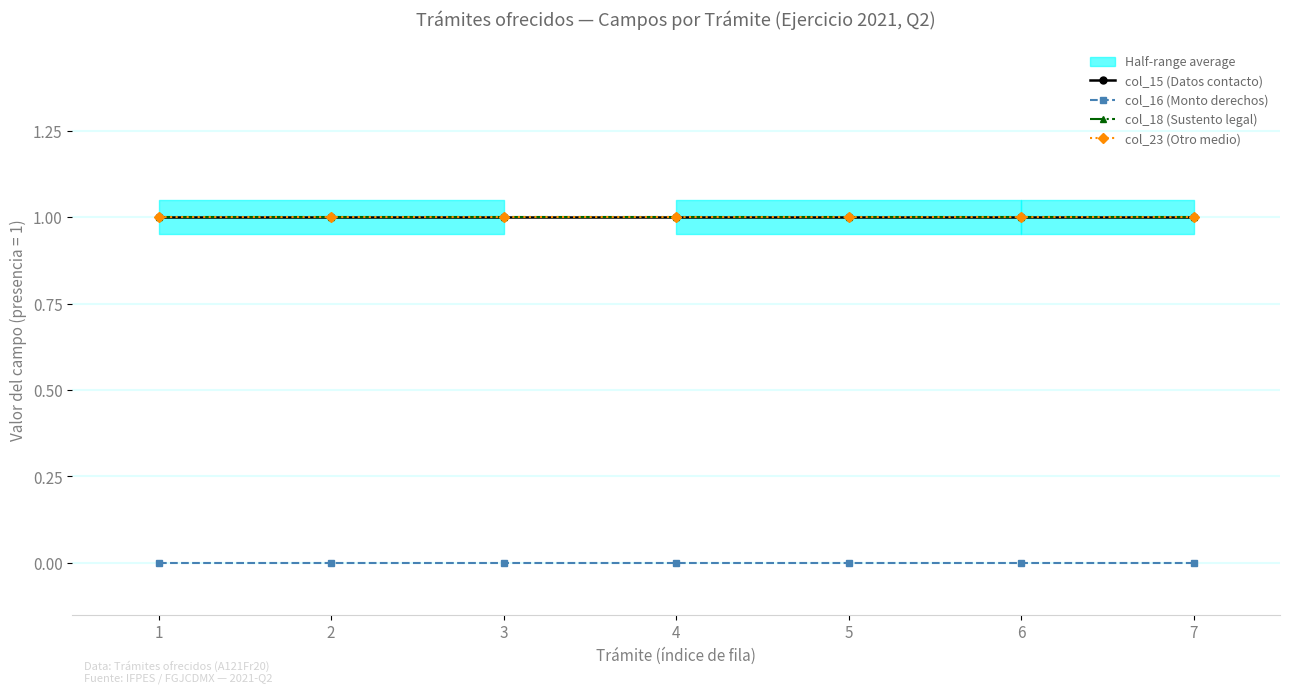

Between 6 and 7, which is larger?

6